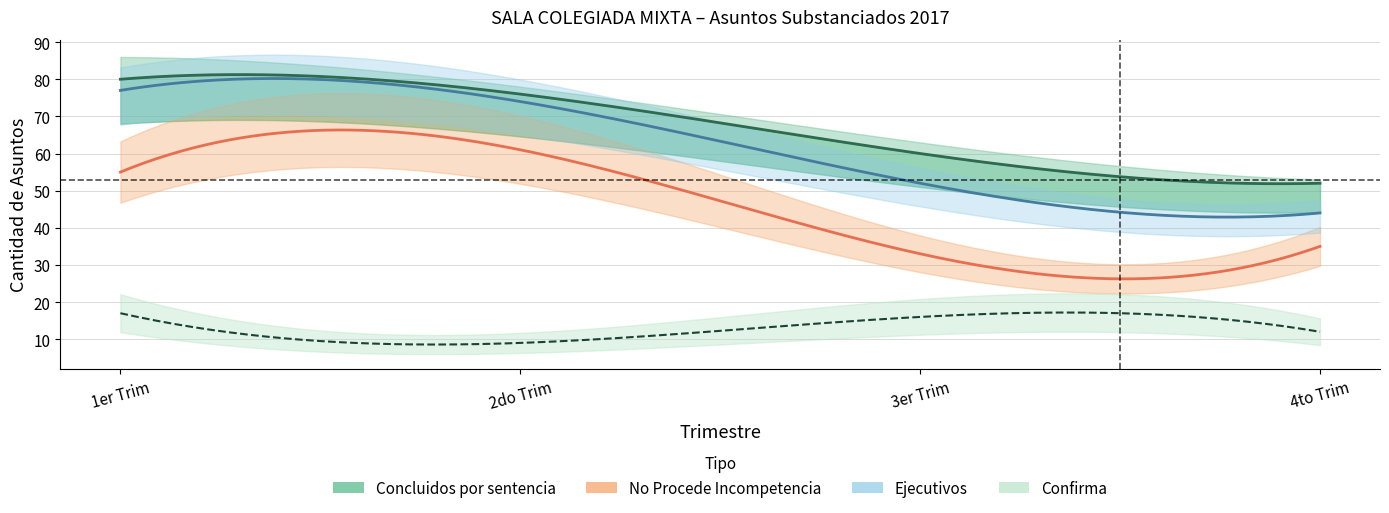

How many lines are shown in the chart?

4